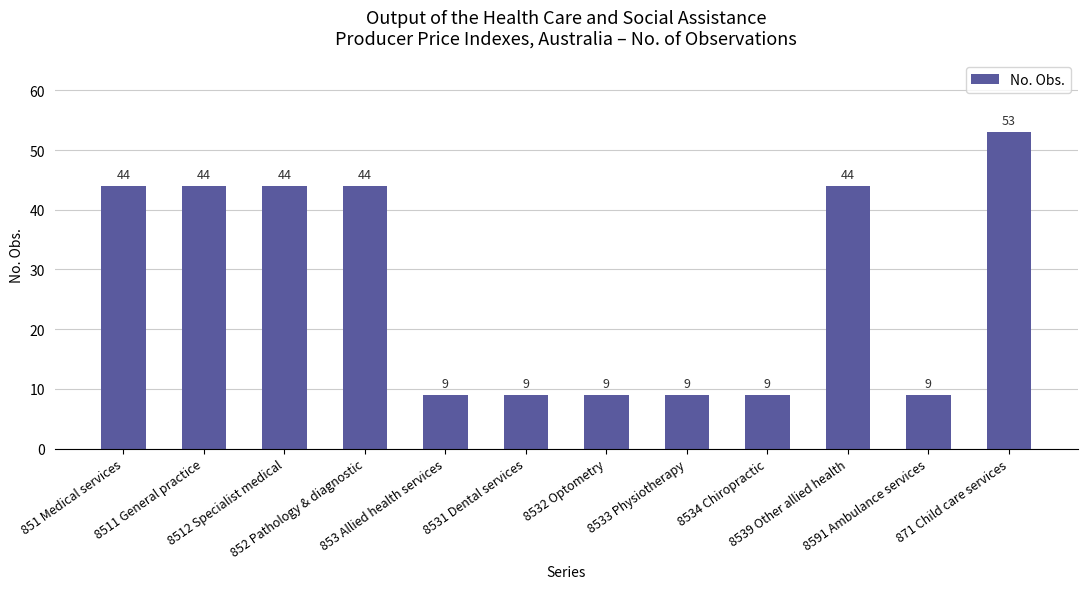

How many values are below 44?

6